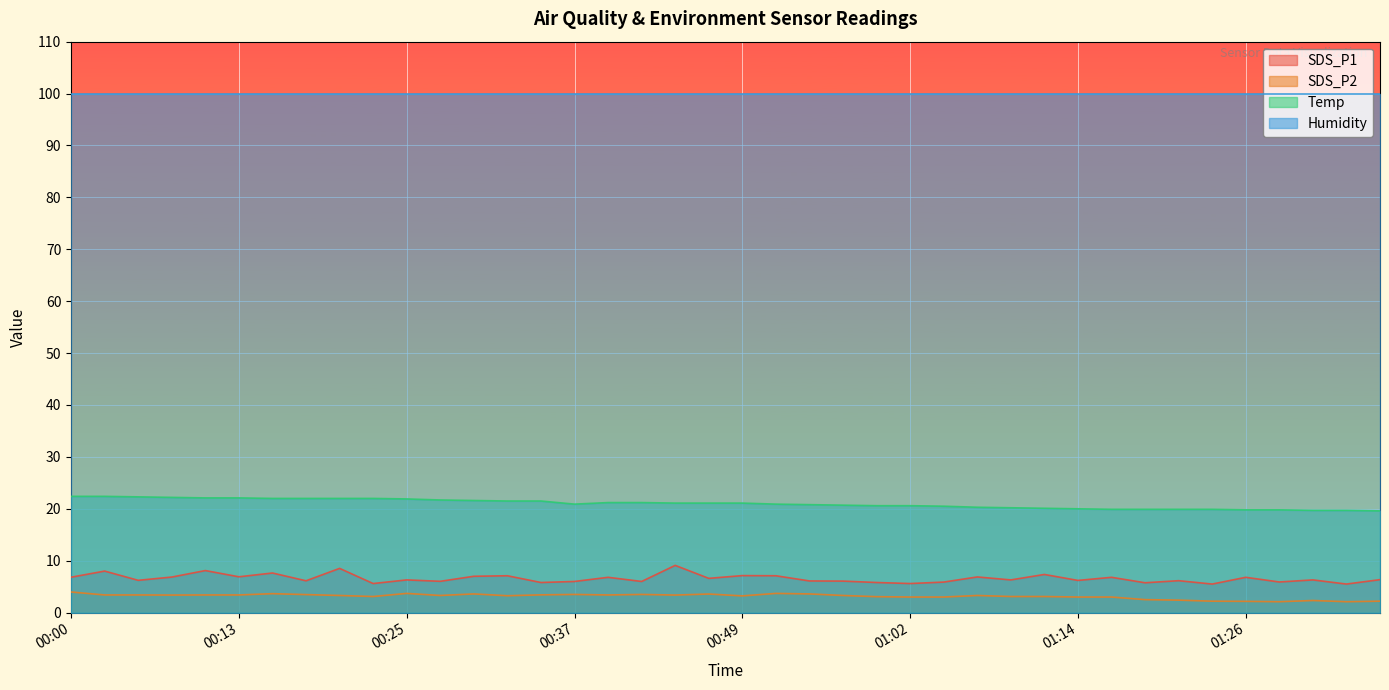

True or false: Temp and SDS_P1 intersect in this chart.

False